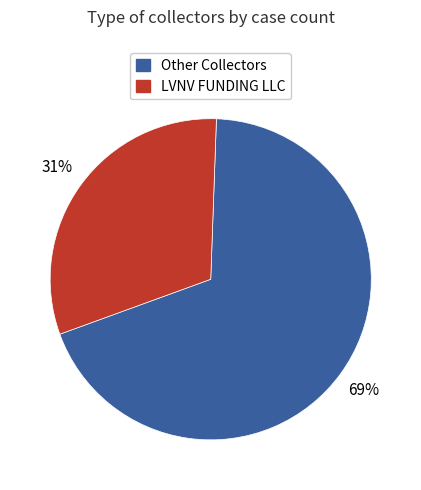

Do LVNV FUNDING LLC and Other Collectors together represent more than half of the pie?

Yes